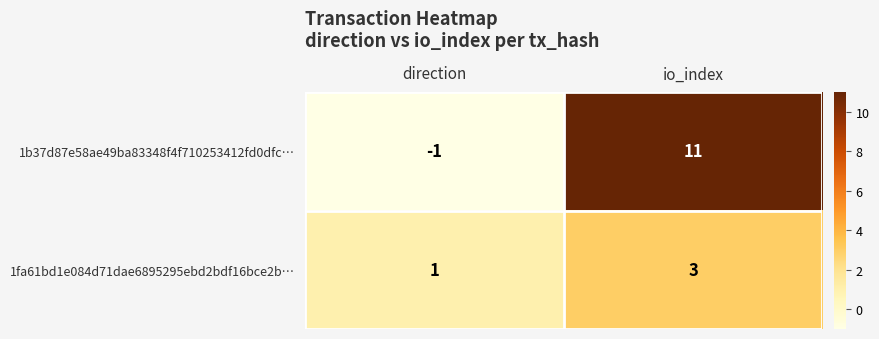

At which category is the sum across all series the highest?

io_index